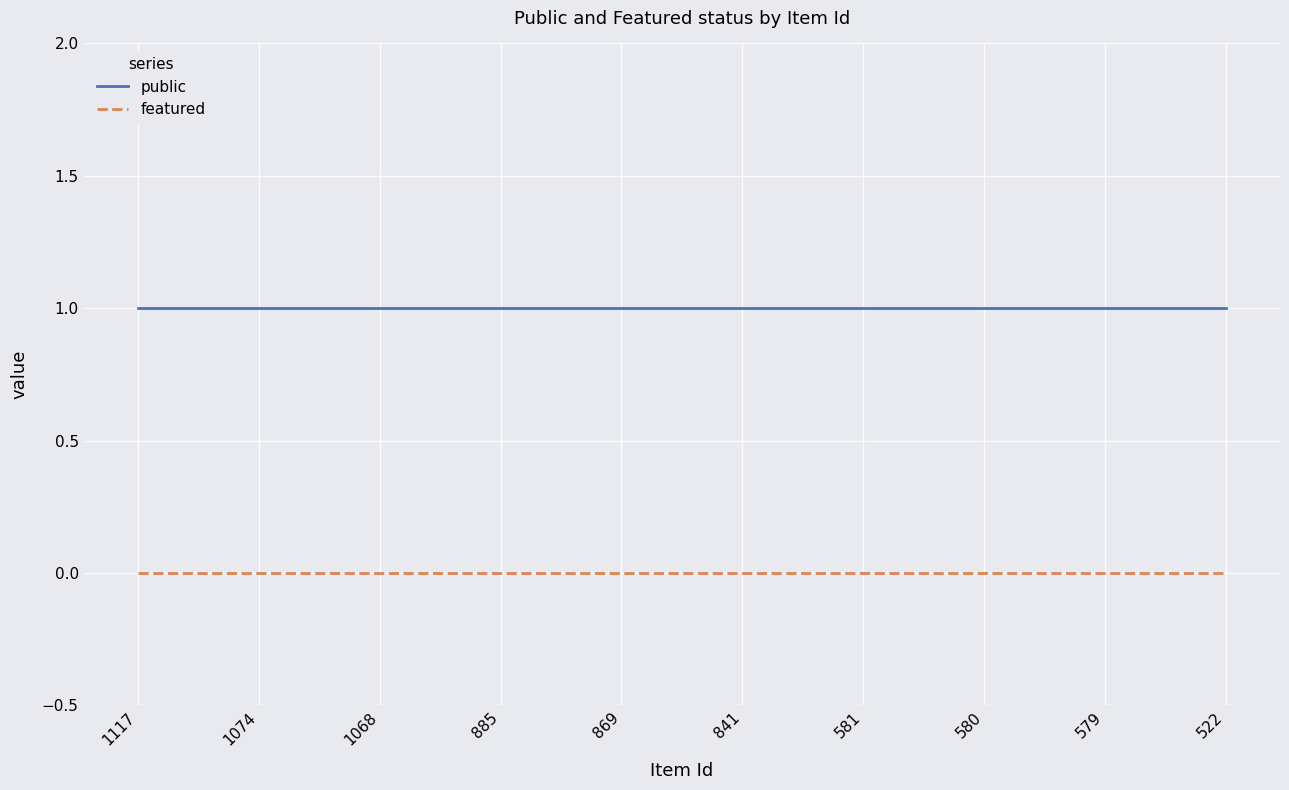

What value does the public series have at 581?

1